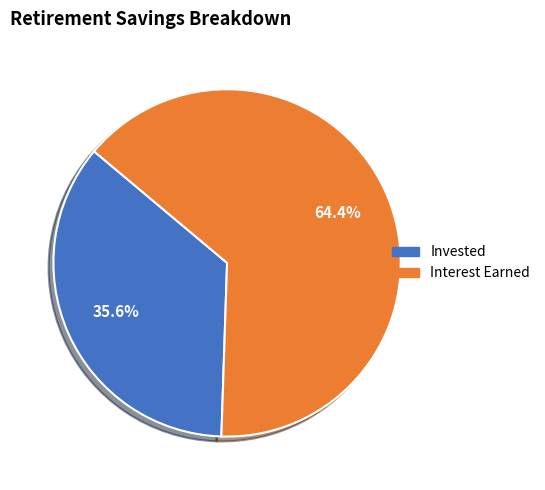

Count the number of slices in the pie.

2